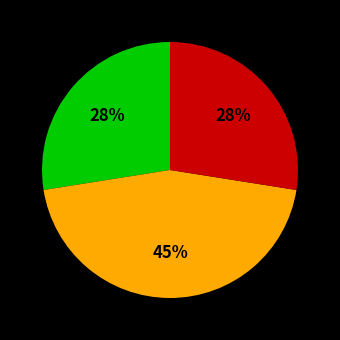

To the nearest percent, what is the difference between the largest and smallest slice percentages?

18%